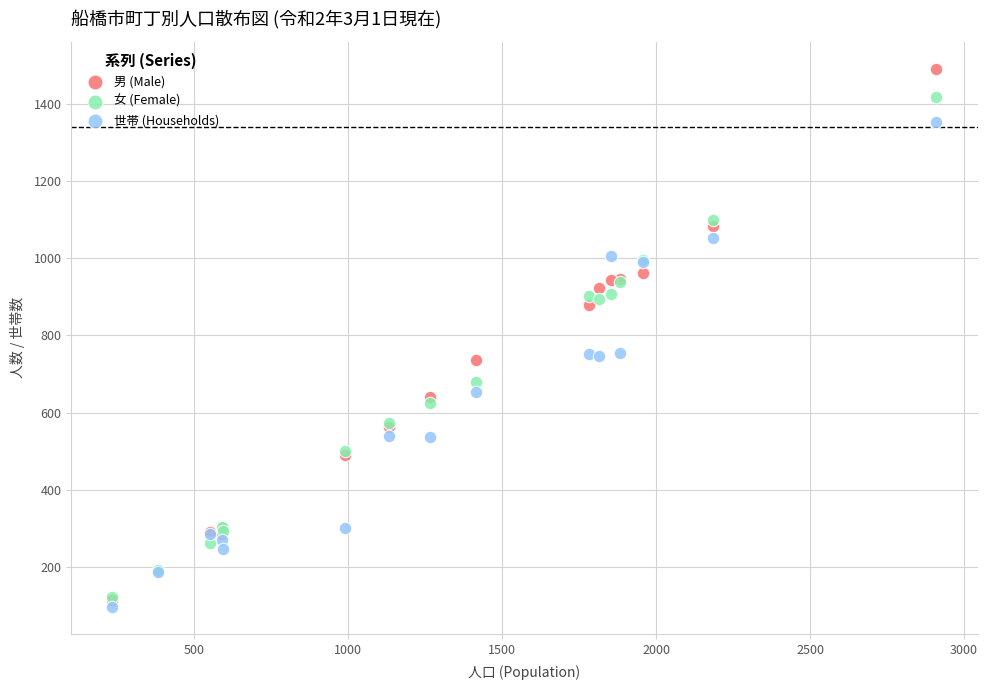

Which series reaches the maximum Y coordinate?

男 (Male)